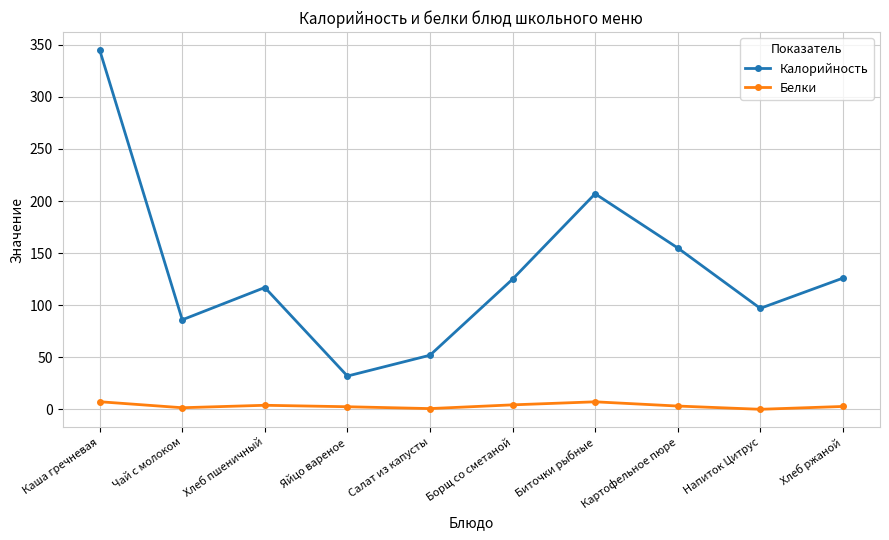

At which label does Белки first exceed 3?

Каша гречневая